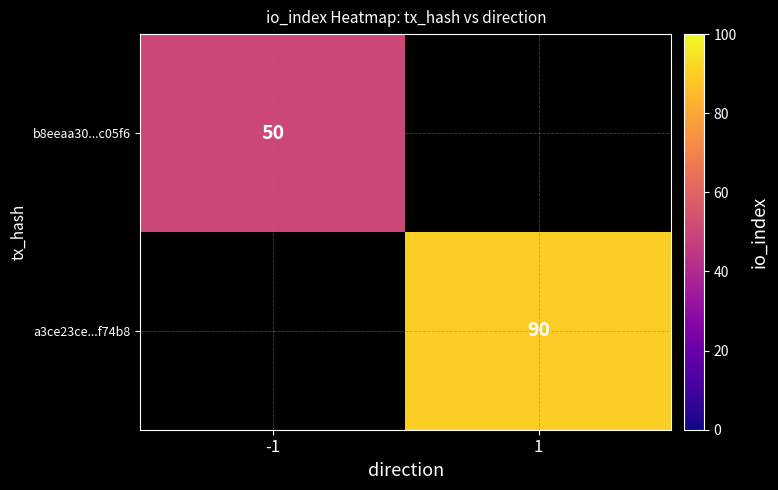

The b8eeaa30...c05f6 series shows 80.7 at -1. True or false?

False